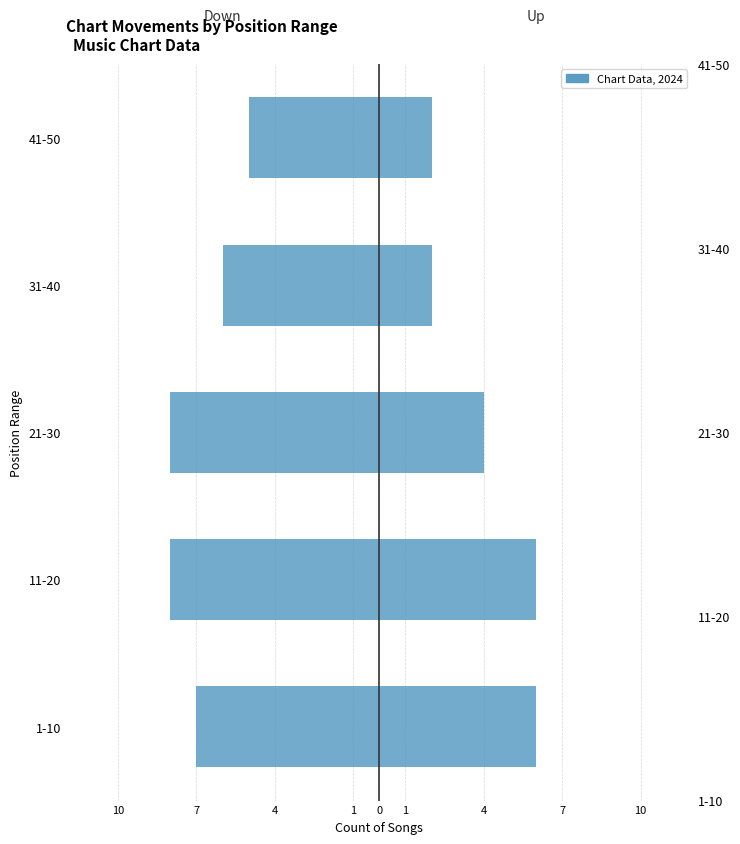

Which series has the widest spread of values?

Up